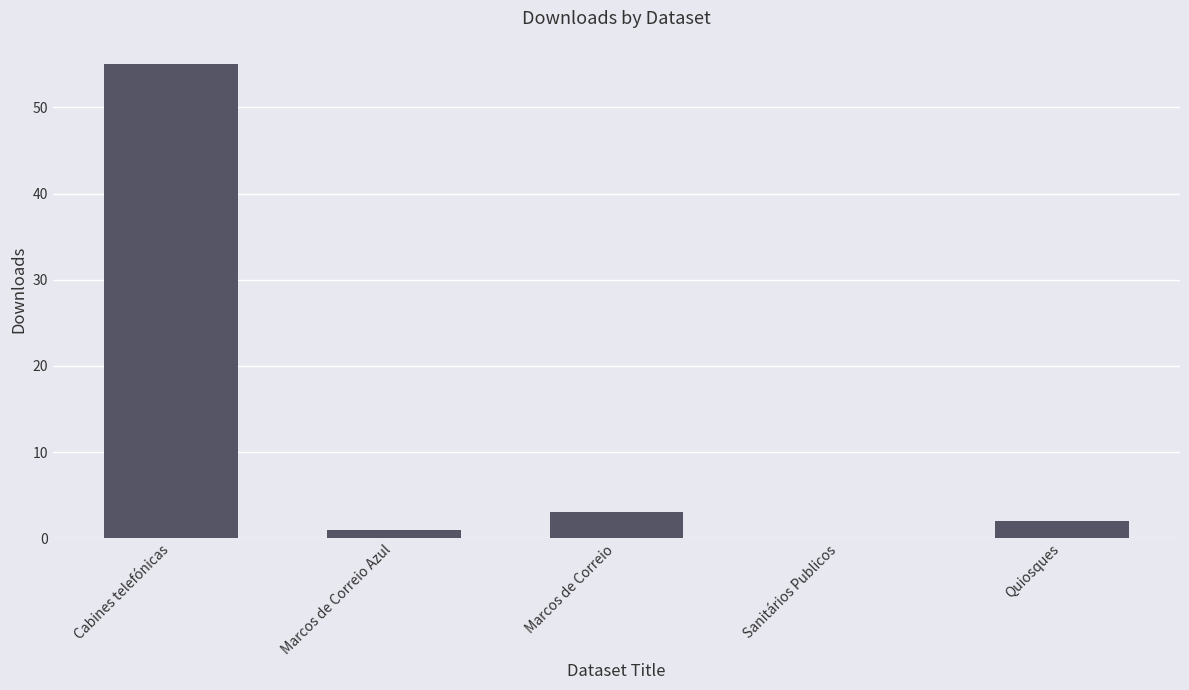

What is the average value?

12